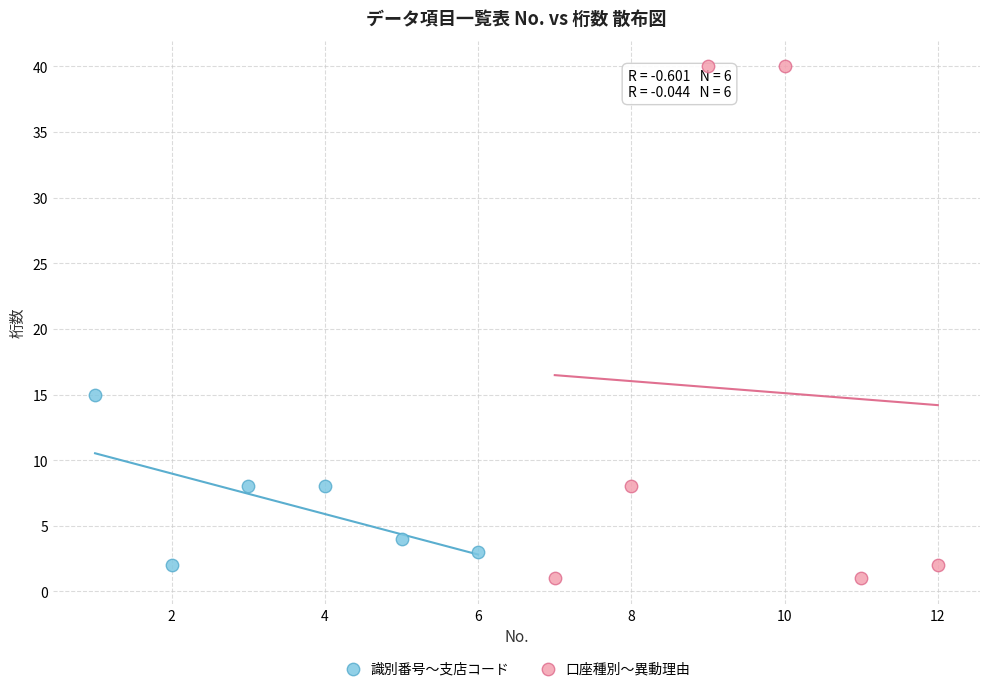

Which series has the widest spread of Y values?

口座種別〜異動理由